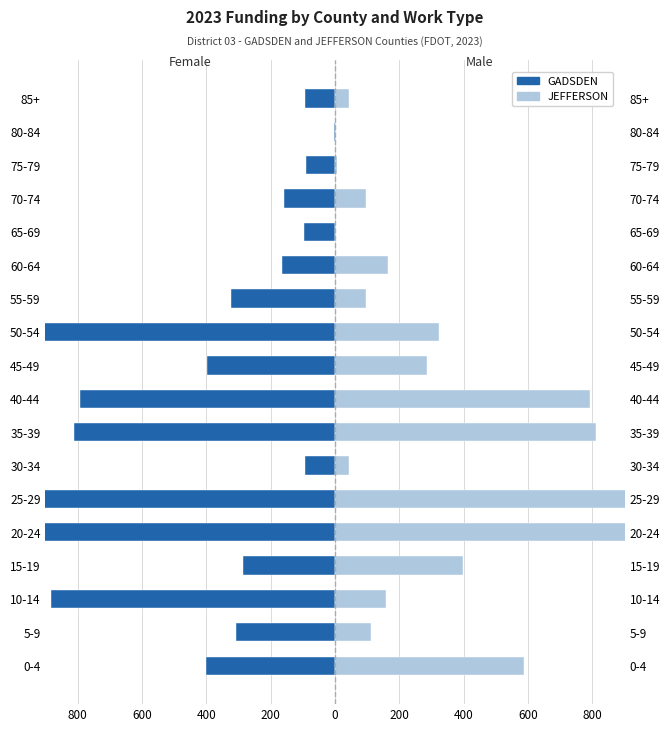

What is the difference between the highest and lowest values at 600?

419.0